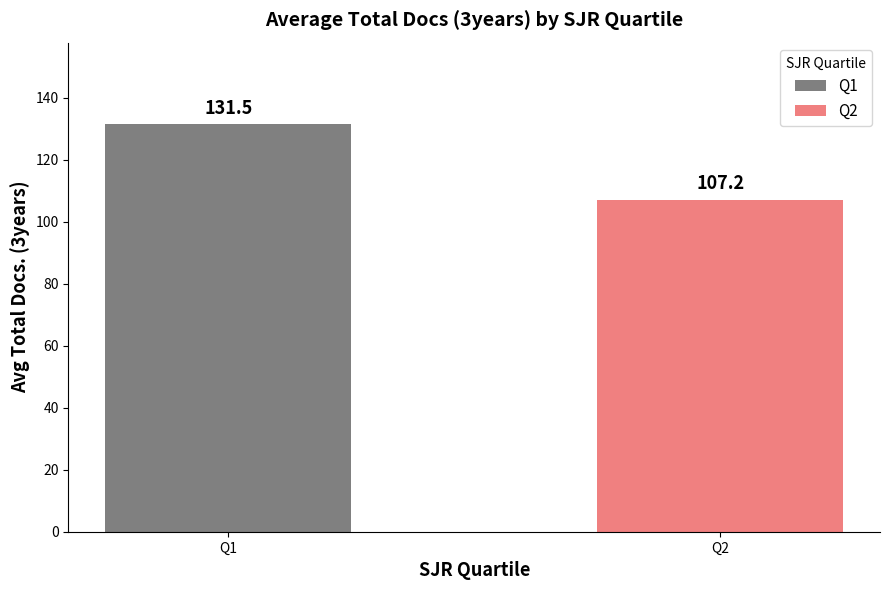

Between Q2 and Q1, which is larger?

Q1